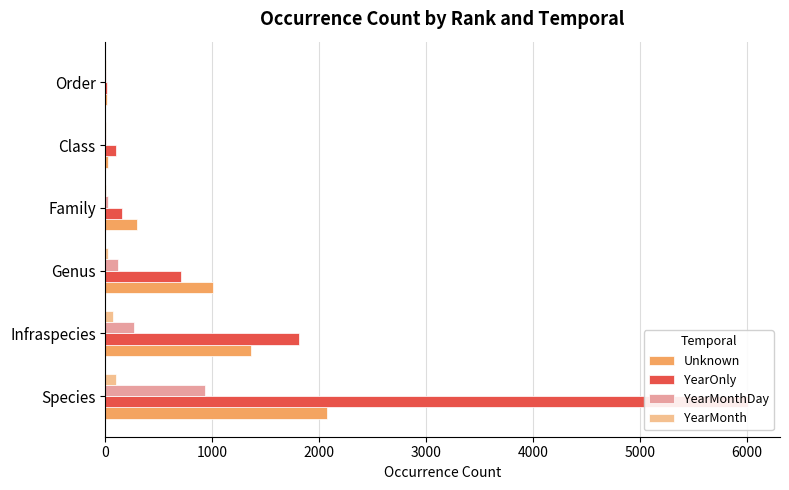

How many data points does each series have?

6